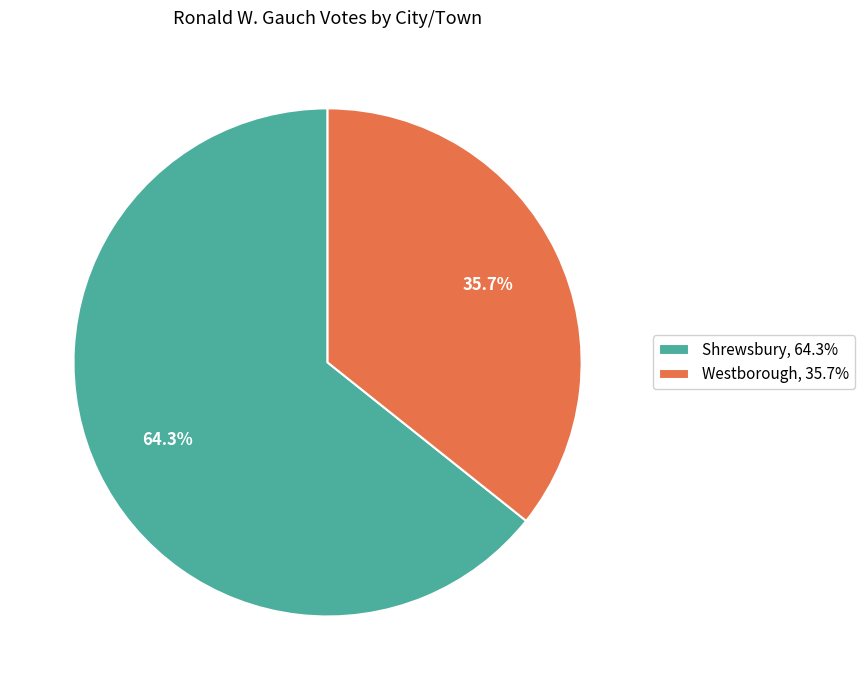

What is the smallest slice in the pie chart?

Westborough